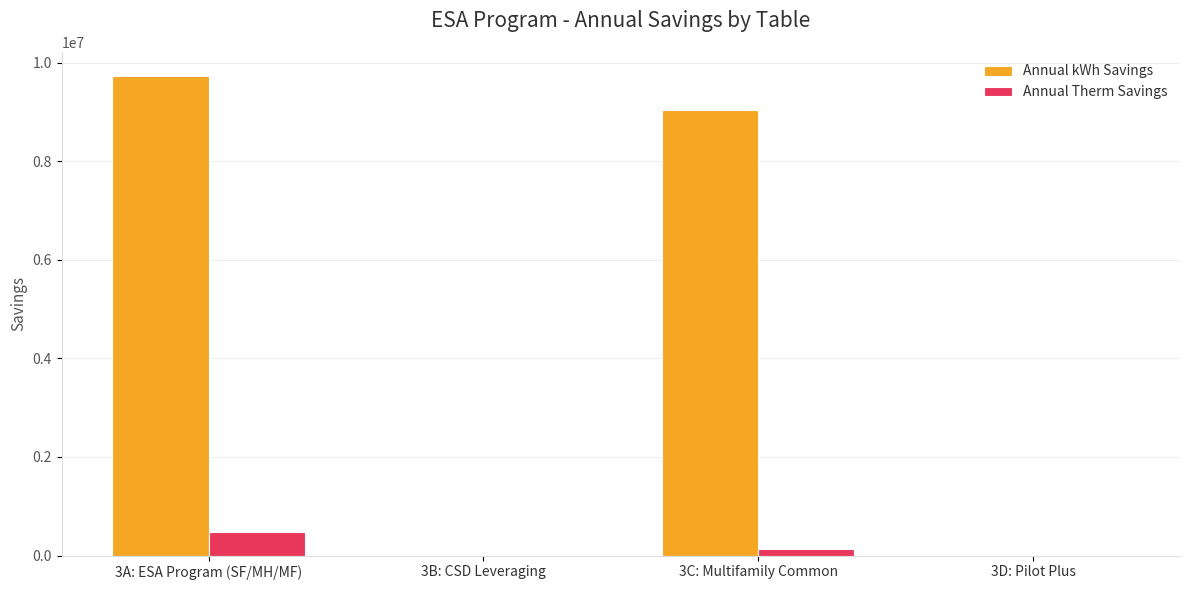

How many distinct data groups are displayed?

2